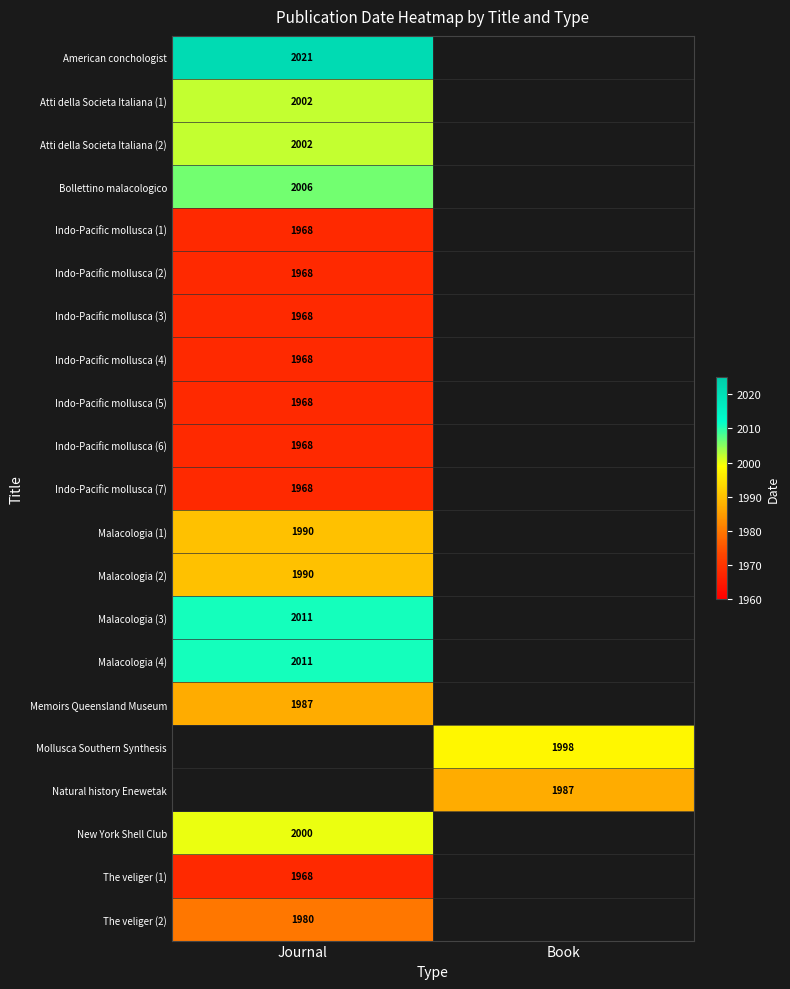

Is it true that Mollusca Southern Synthesis equals 2800 at Book?

False